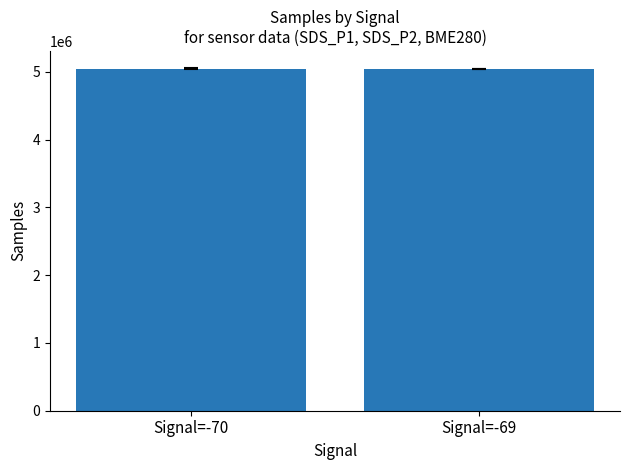

What is the ratio of the value at Signal=-70 to the value at Signal=-69?

1.0